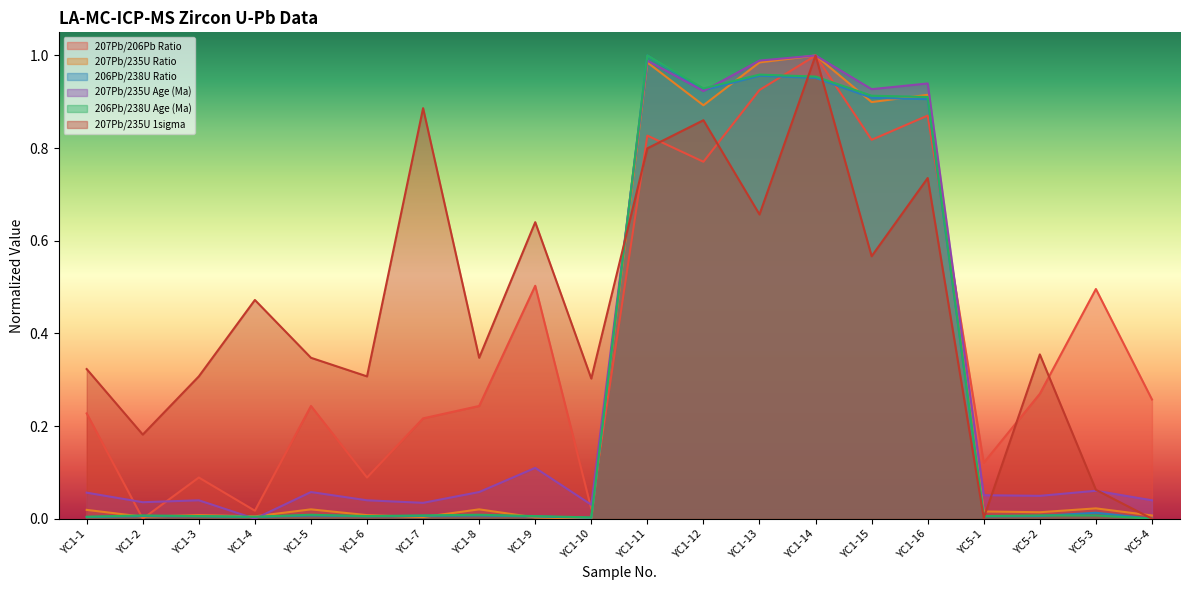

At YC1-11, list the series in order from largest to smallest.

206Pb/238U Ratio, 206Pb/238U Age (Ma), 207Pb/235U Age (Ma), 207Pb/235U Ratio, 207Pb/206Pb Ratio, 207Pb/235U 1sigma